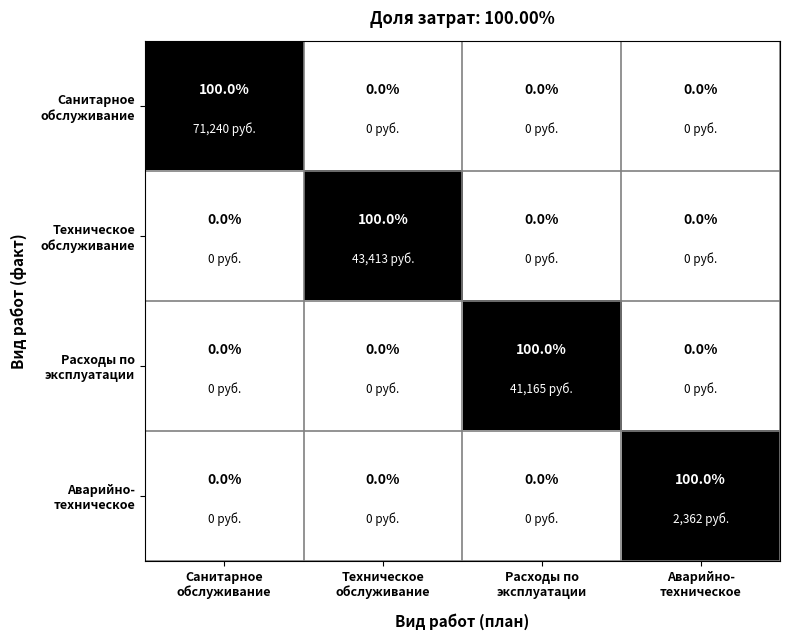

What is the maximum value shown in the chart?

100